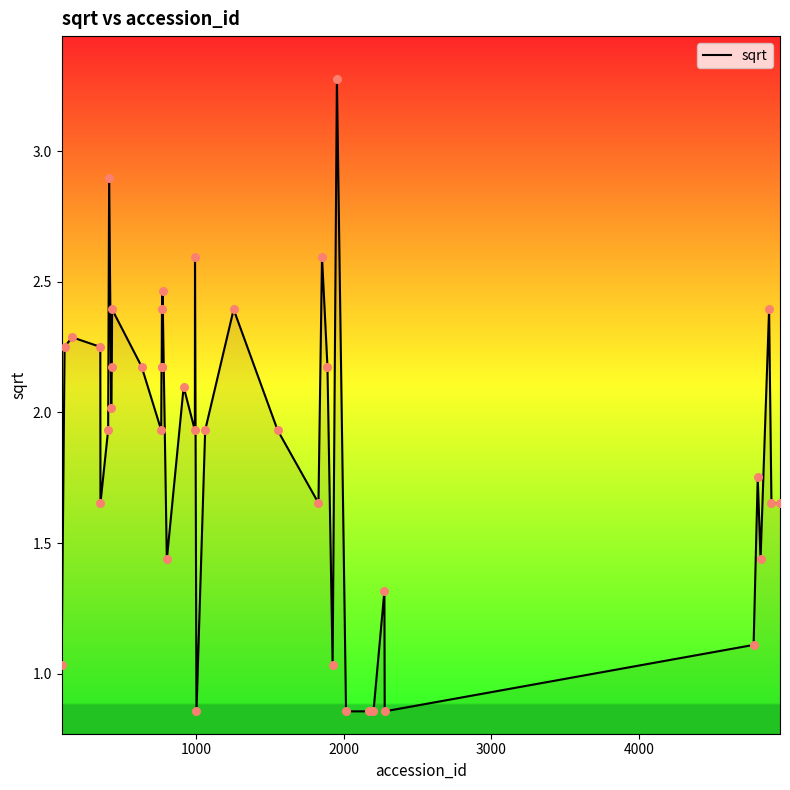

Does the chart have visible grid lines?

No